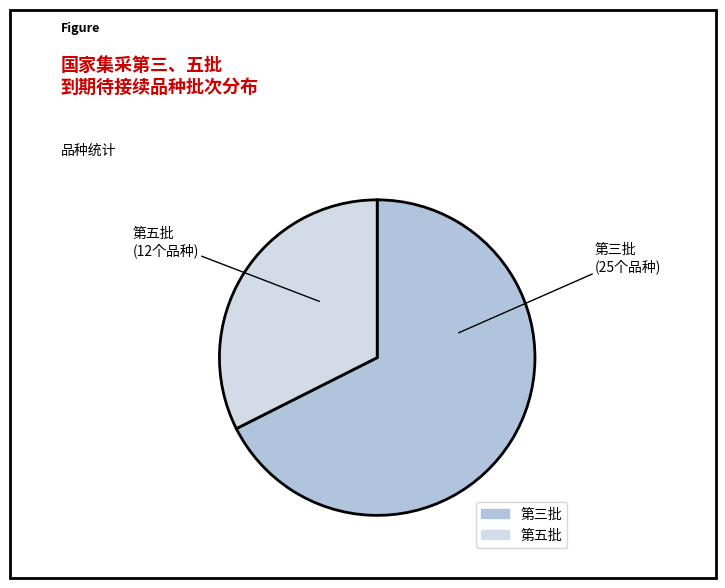

Rank the categories by value from highest to lowest.

第三批, 第五批